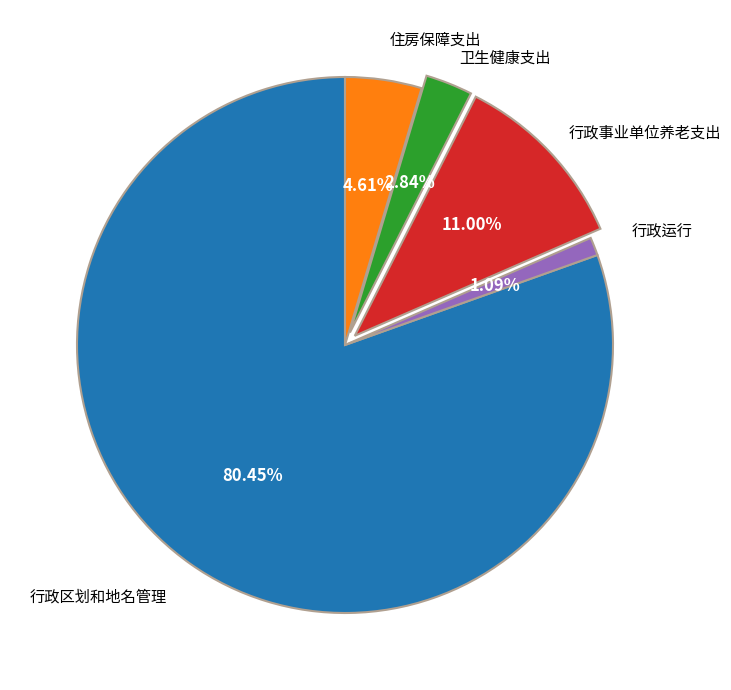

How much of the chart is everything except 住房保障支出?

95.4%